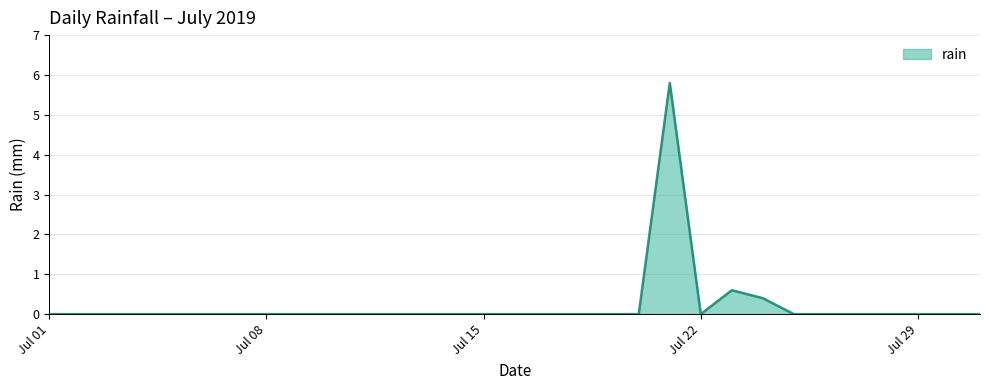

Does the chart display data point markers on the line(s)?

No